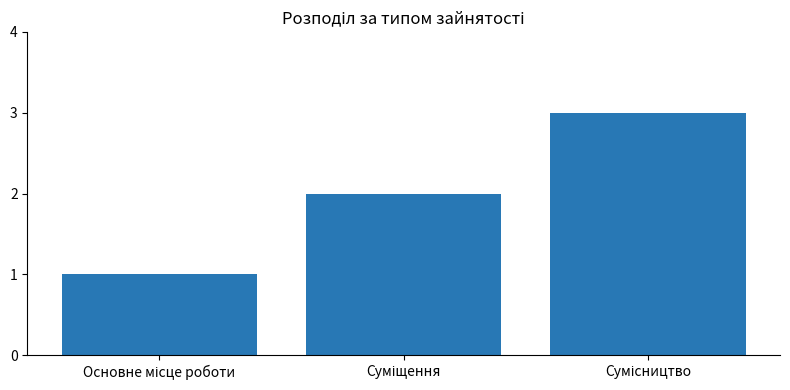

Reading left to right, what are all the values shown in this chart?

1	2	3